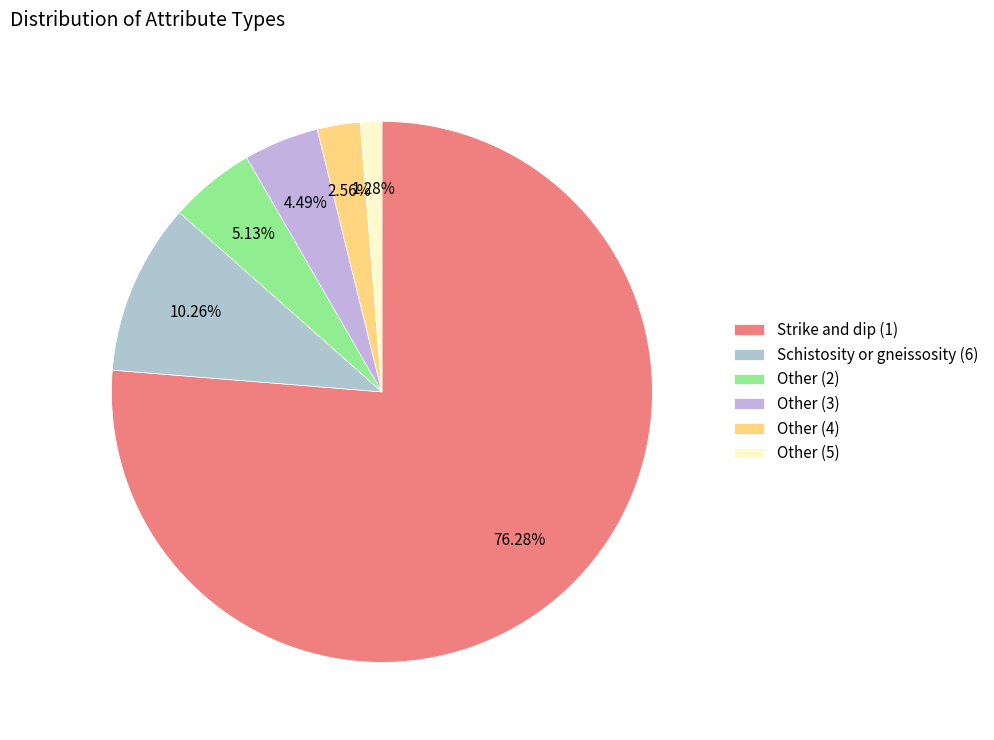

Which slice is the smallest?

Other (5)